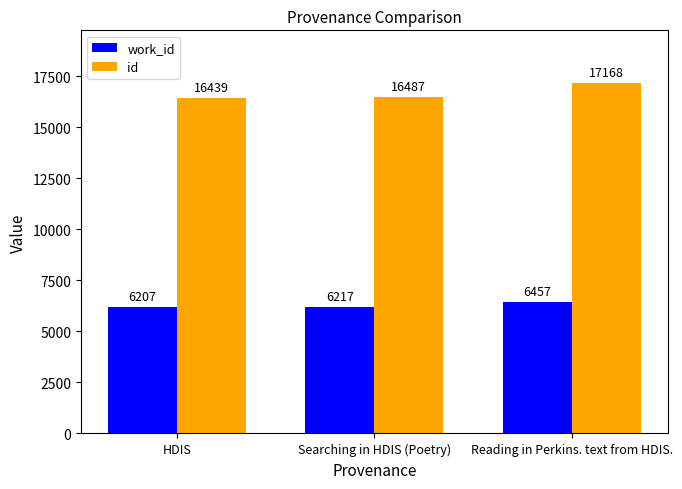

What is the sum of the id values at Reading in Perkins. text from HDIS. and HDIS?

33607